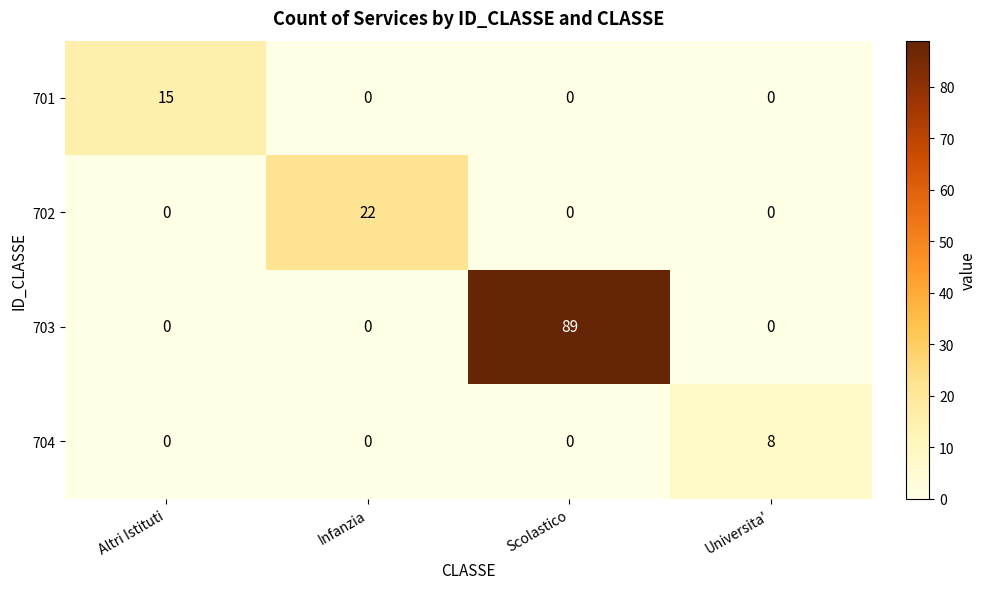

Reading right to left, what are all the values shown in this chart?

701: Universita'=0	Scolastico=0	Infanzia=0	Altri Istituti=15
702: Universita'=0	Scolastico=0	Infanzia=22	Altri Istituti=0
703: Universita'=0	Scolastico=89	Infanzia=0	Altri Istituti=0
704: Universita'=8	Scolastico=0	Infanzia=0	Altri Istituti=0